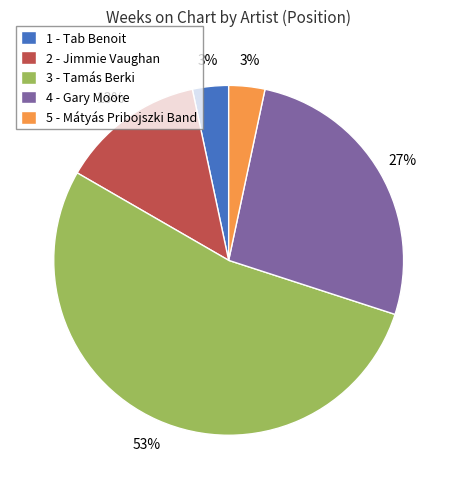

To the nearest percent, what is the average slice percentage?

20%